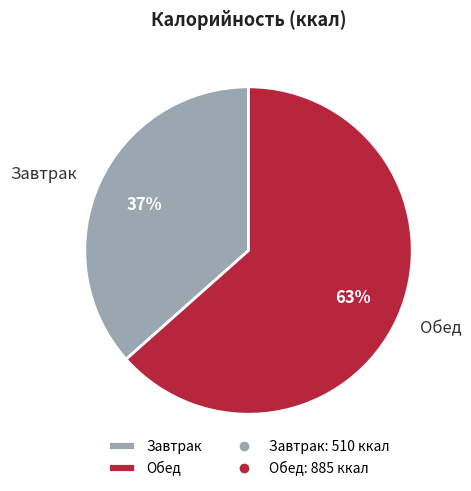

Combined, do Завтрак and Обед account for over 50%?

Yes